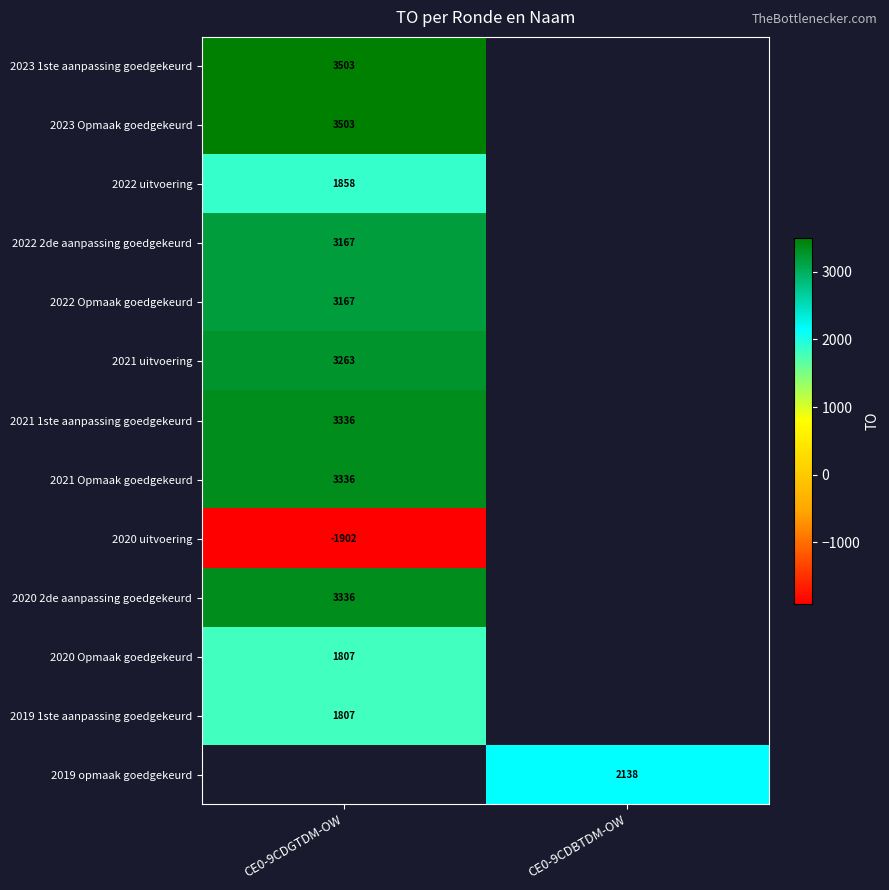

At how many categories does at least one series exceed 772?

2